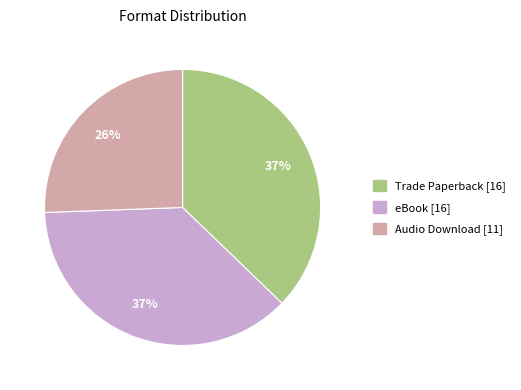

Which category has the smallest portion of the pie?

Audio Download